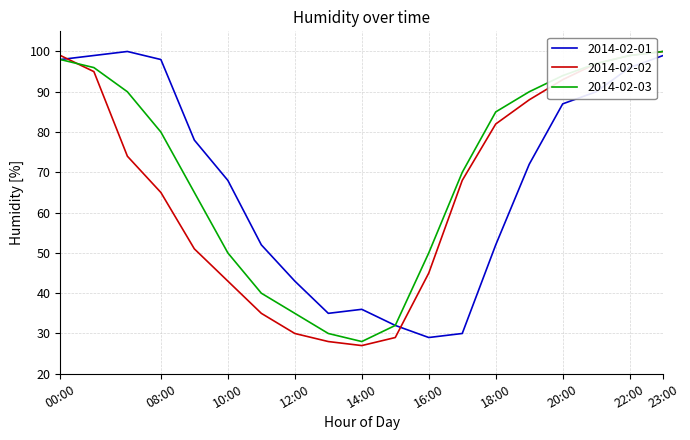

What is the difference between the maximum and minimum values in the 2014-02-01 series?

71